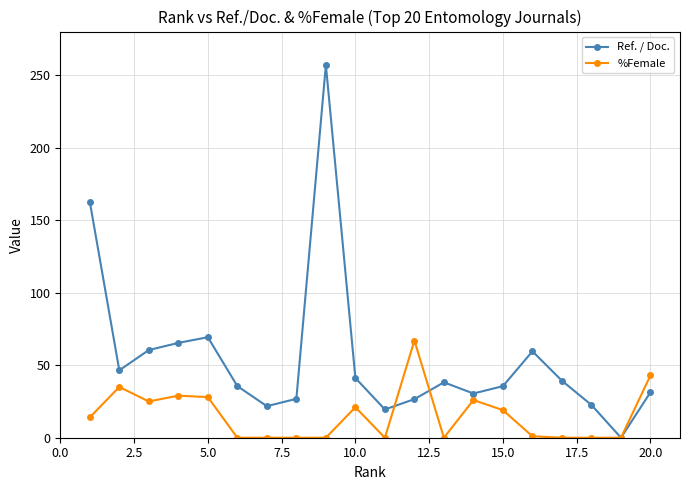

True or false: %Female has more than 1 interior local peaks.

True